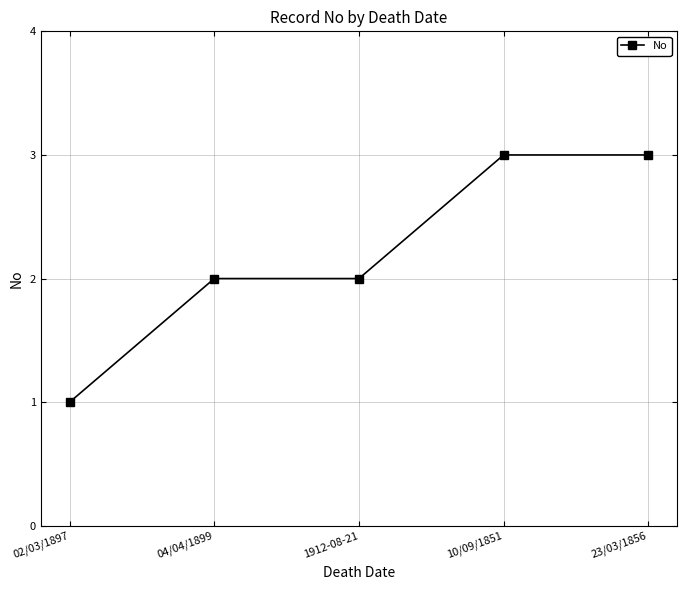

Which has a higher value, 1912-08-21 or 02/03/1897?

1912-08-21